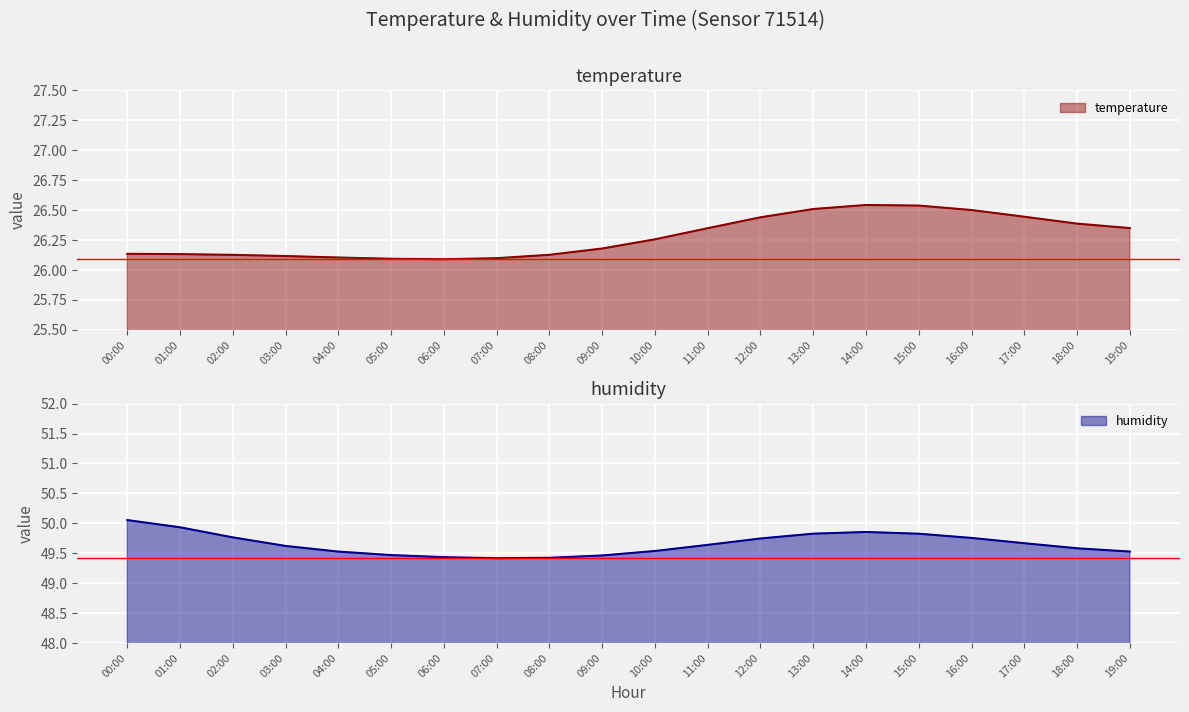

At which label is the value closest to 26?

06:00